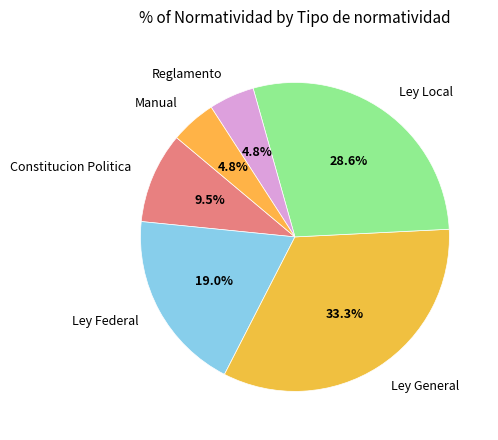

Which slice is the largest?

Ley General